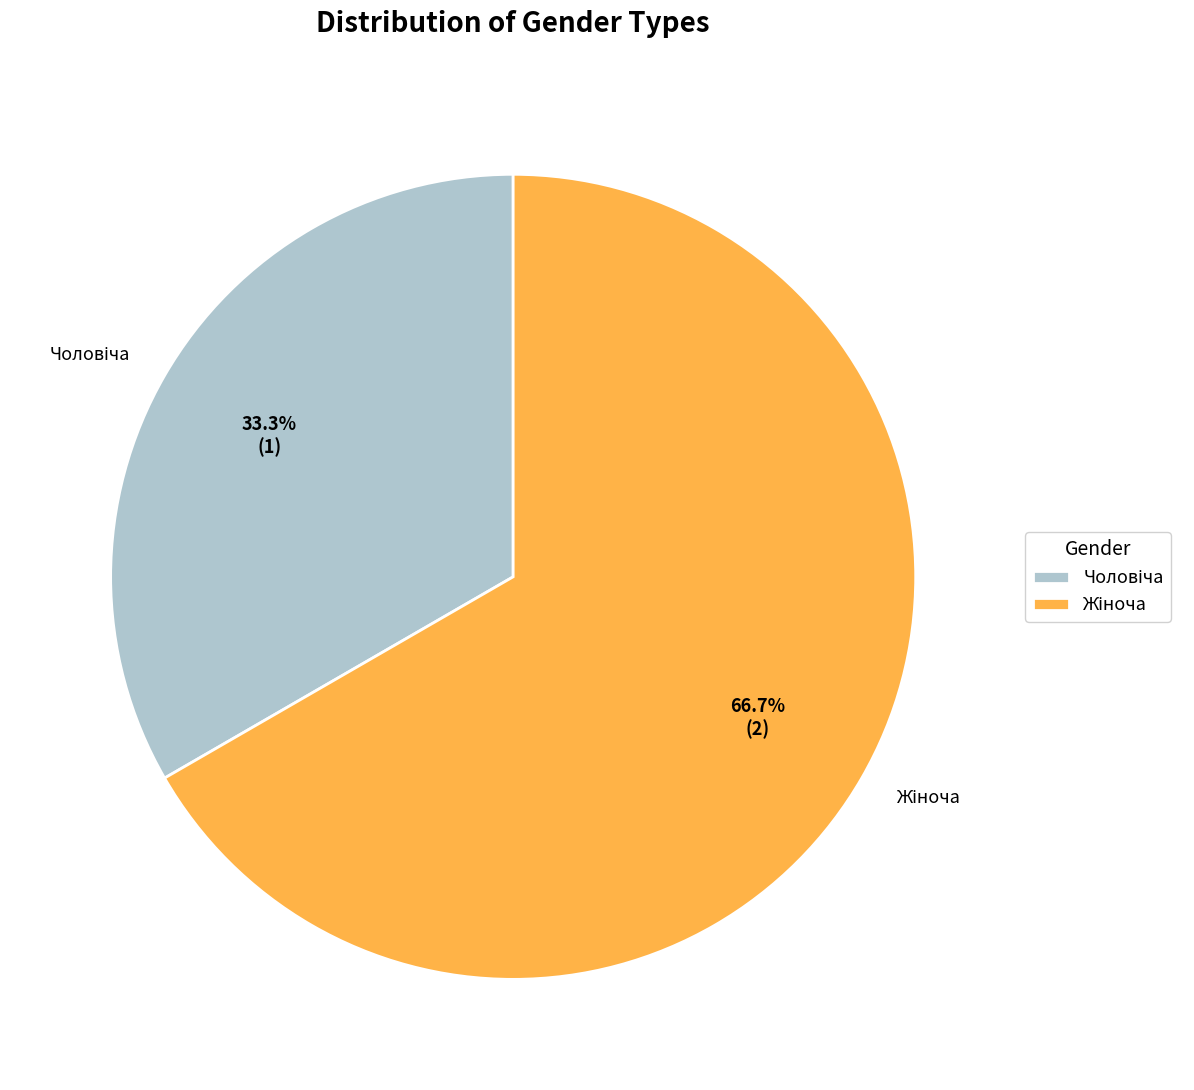

The Жіноча slice represents 67% of the pie. True or false?

True